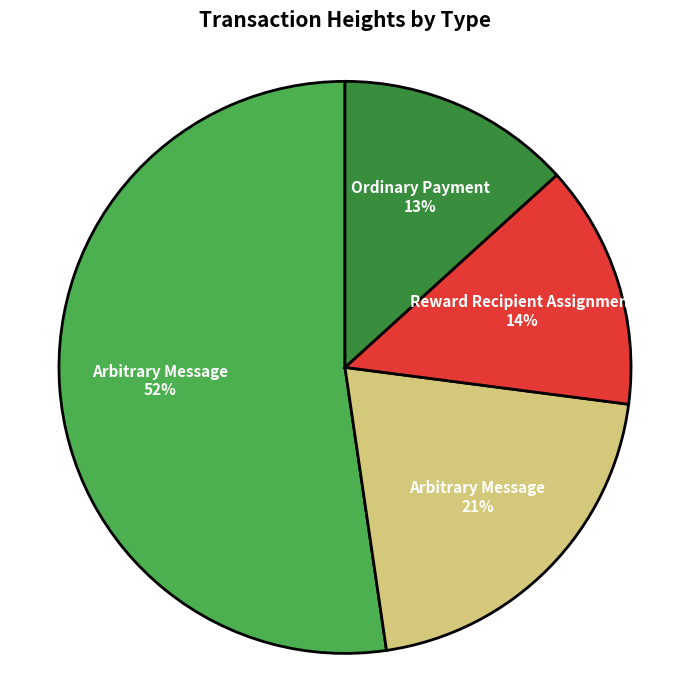

Is there any slice that represents more than half of the pie?

Yes